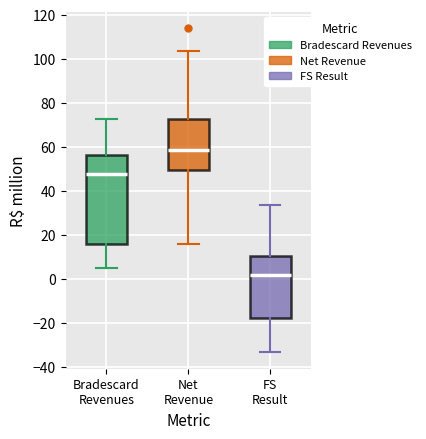

Reading left to right, read every box against the y-axis: the position of its median line, the range the box covers, and the ends of its whiskers. The values are not printed on the chart, so give them approximately, as read against the axis.

Bradescard Revenues: median 48, box 16 to 56, whiskers 4 to 72
Net Revenue: median 58, box 50 to 72, whiskers 16 to 104
FS Result: median 2, box -18 to 10, whiskers -34 to 34